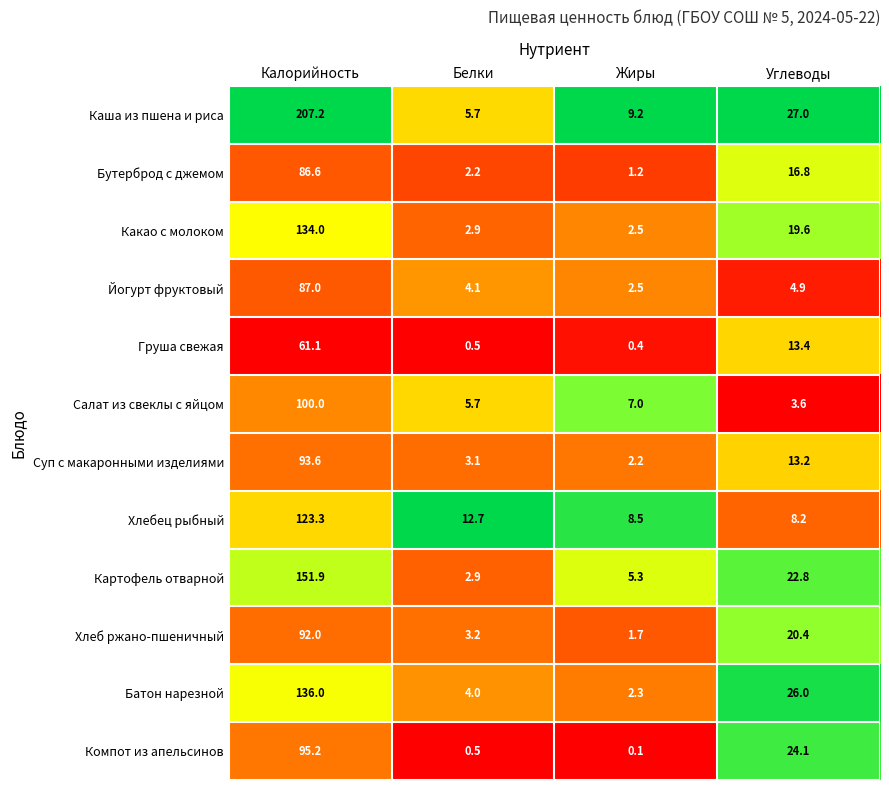

Is it true that Хлеб ржано-пшеничный equals 158.0 at Калорийность?

False